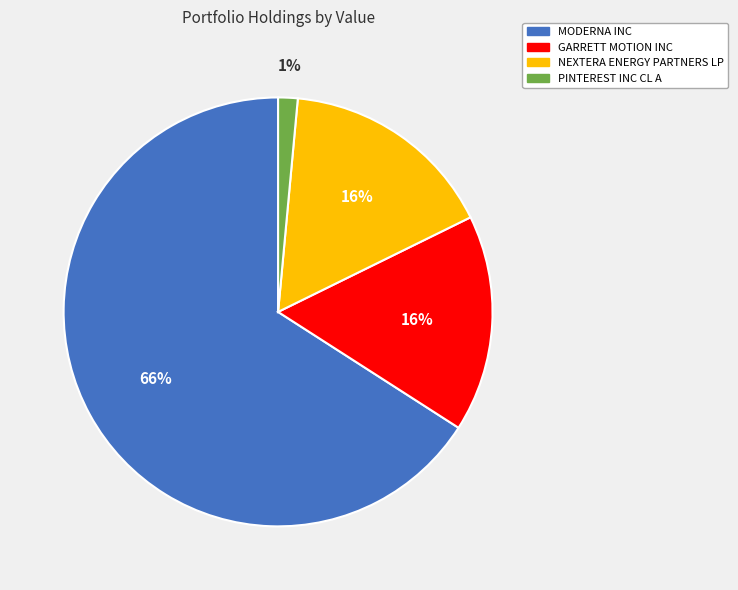

How many segments does this pie chart have?

4